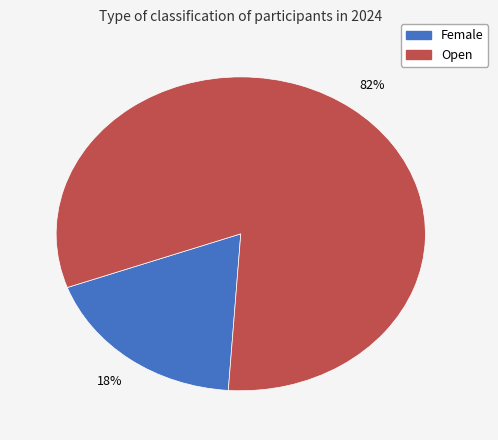

Does Female represent more than half of the total?

No